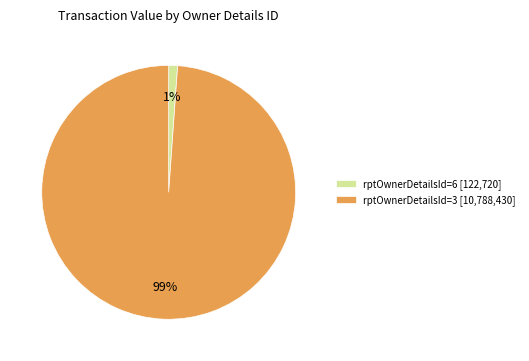

How many segments does this pie chart have?

2